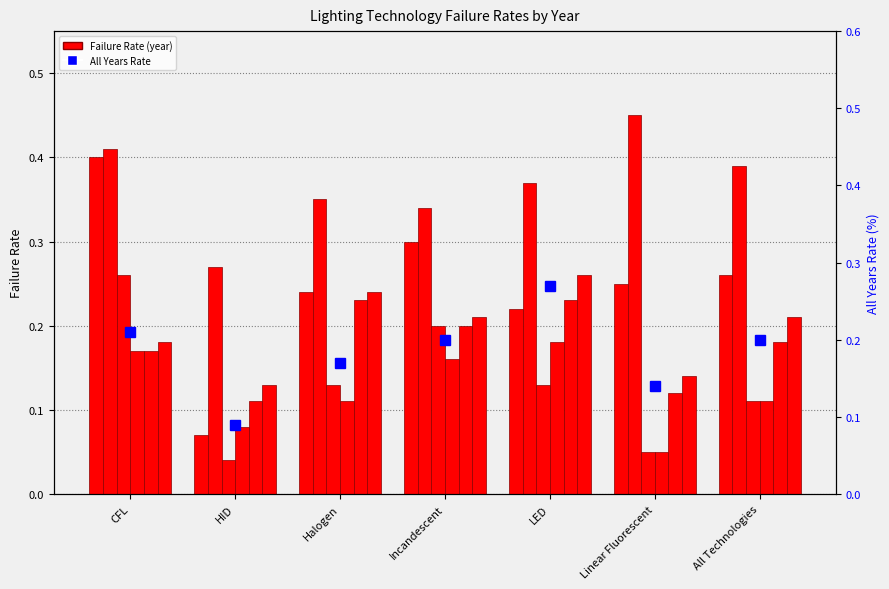

Reading right to left, extract all data points from this chart.

0.2	0.1	0.3	0.2	0.2	0.1	0.2